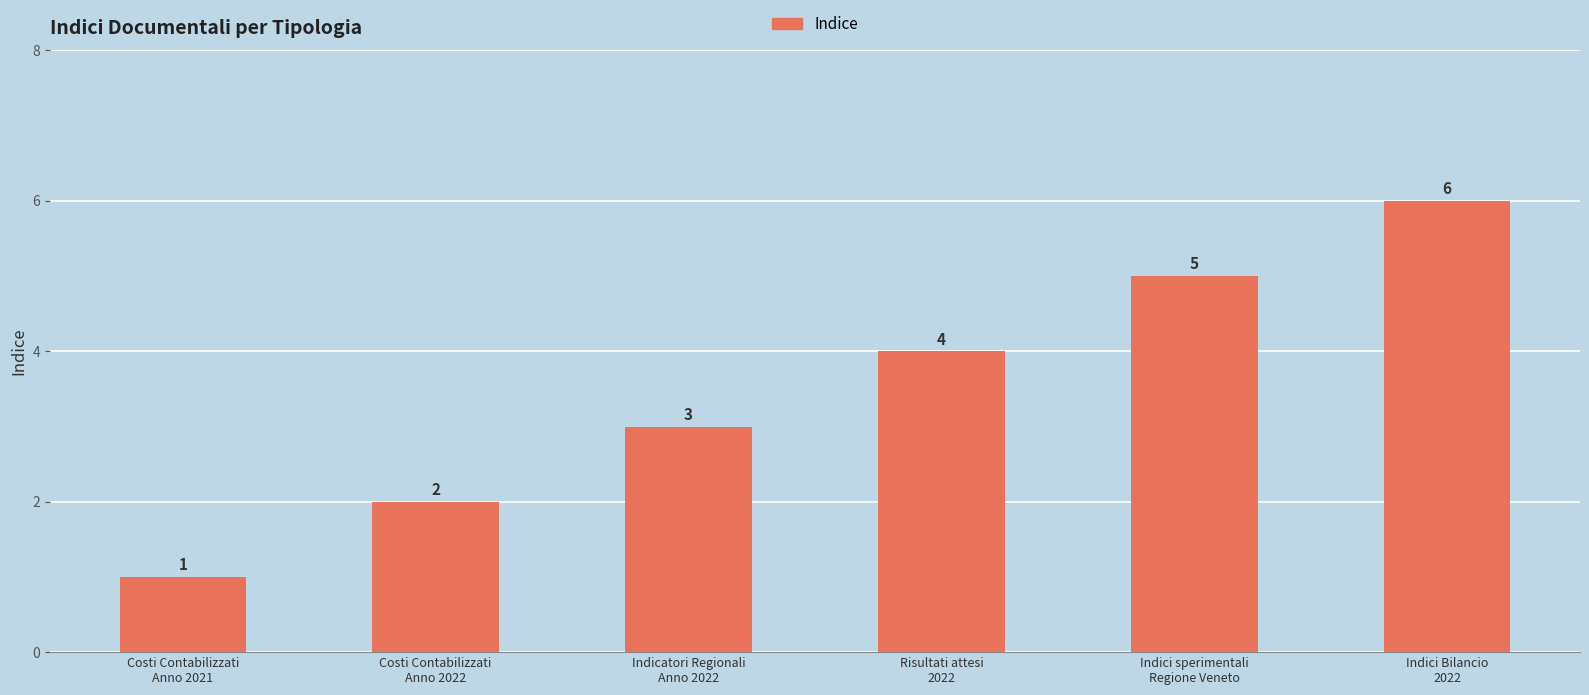

What is the change in value from Costi Contabilizzati
Anno 2022 to Risultati attesi
2022?

+2